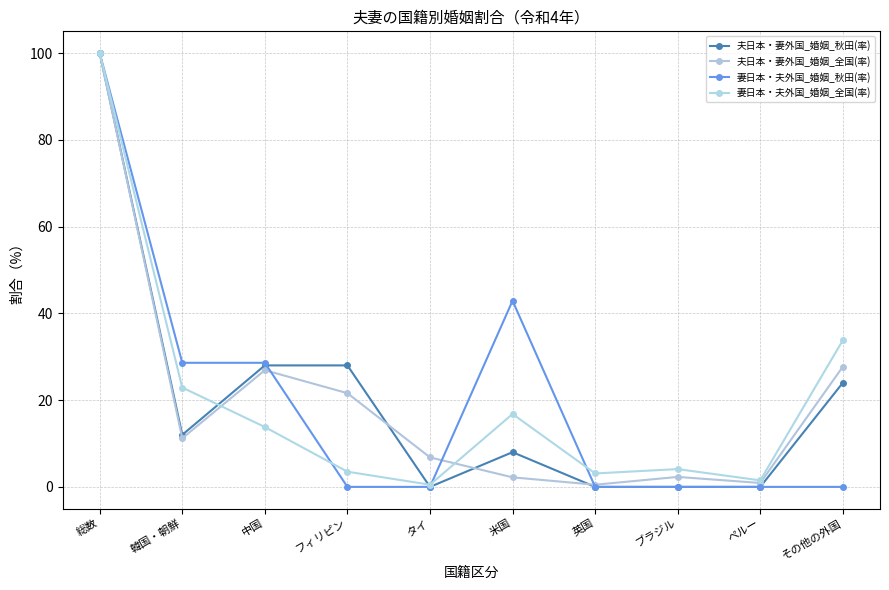

In 妻日本・夫外国_婚姻_全国(率), how many points are lower than both neighbors (excluding endpoints)?

3